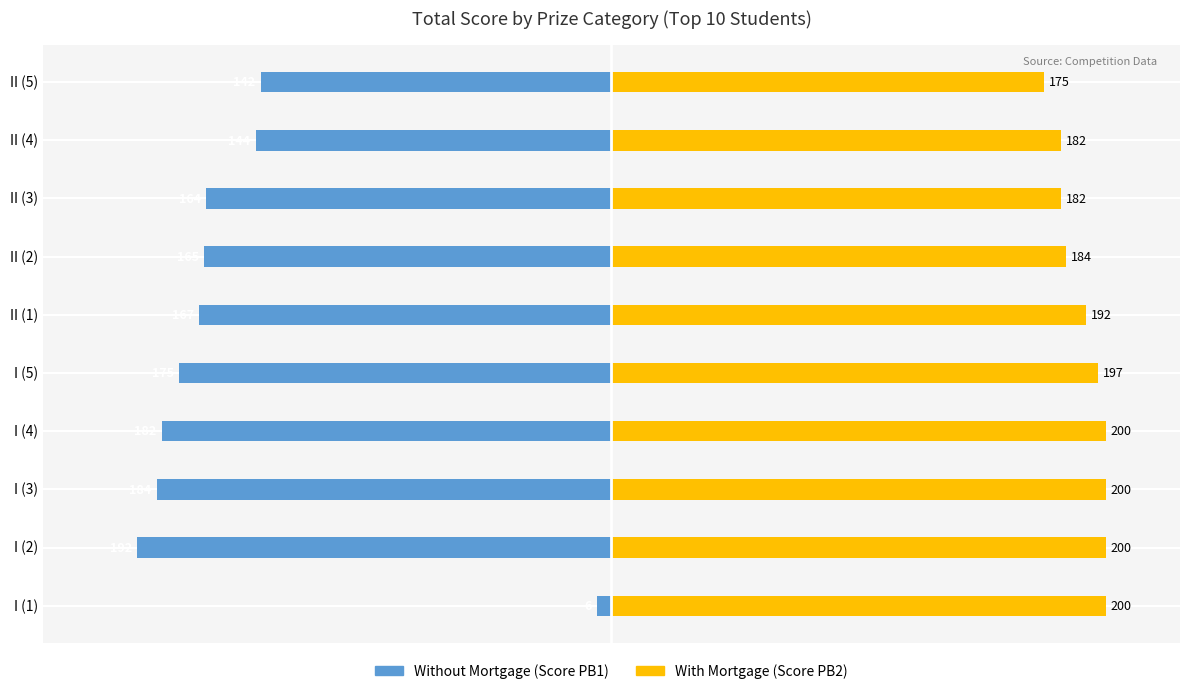

Reading left to right, what are all the values shown in this chart?

Without Mortgage: 0=-6	1=-192	2=-184	3=-182	4=-175	5=-167	6=-165	7=-164	8=-144	9=-142
With Mortgage: 0=200	1=200	2=200	3=200	4=197	5=192	6=184	7=182	8=182	9=175